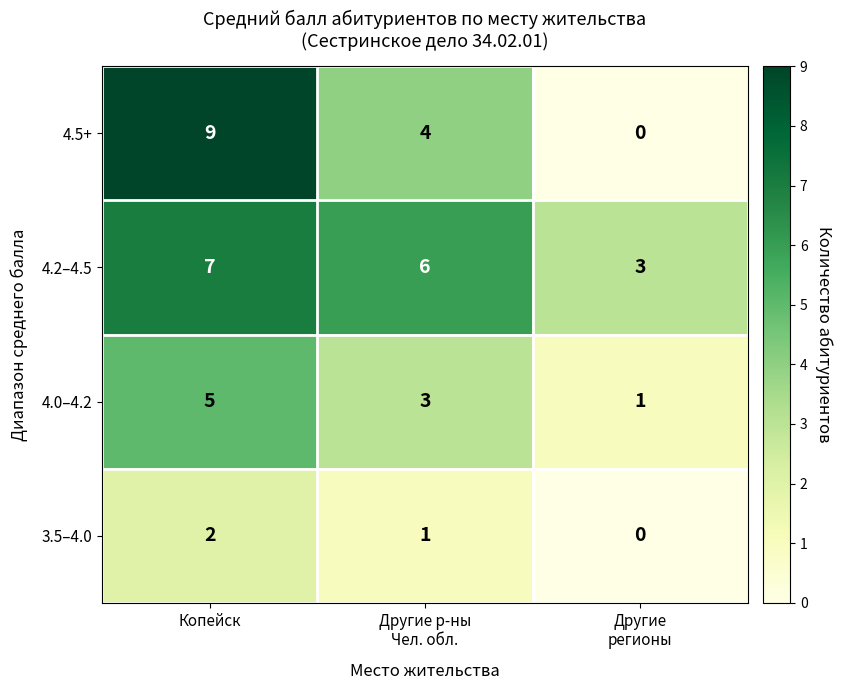

Reading right to left, list all the values displayed in this chart.

4.5+: 0	4	9
4.2–4.5: 3	6	7
4.0–4.2: 1	3	5
3.5–4.0: 0	1	2